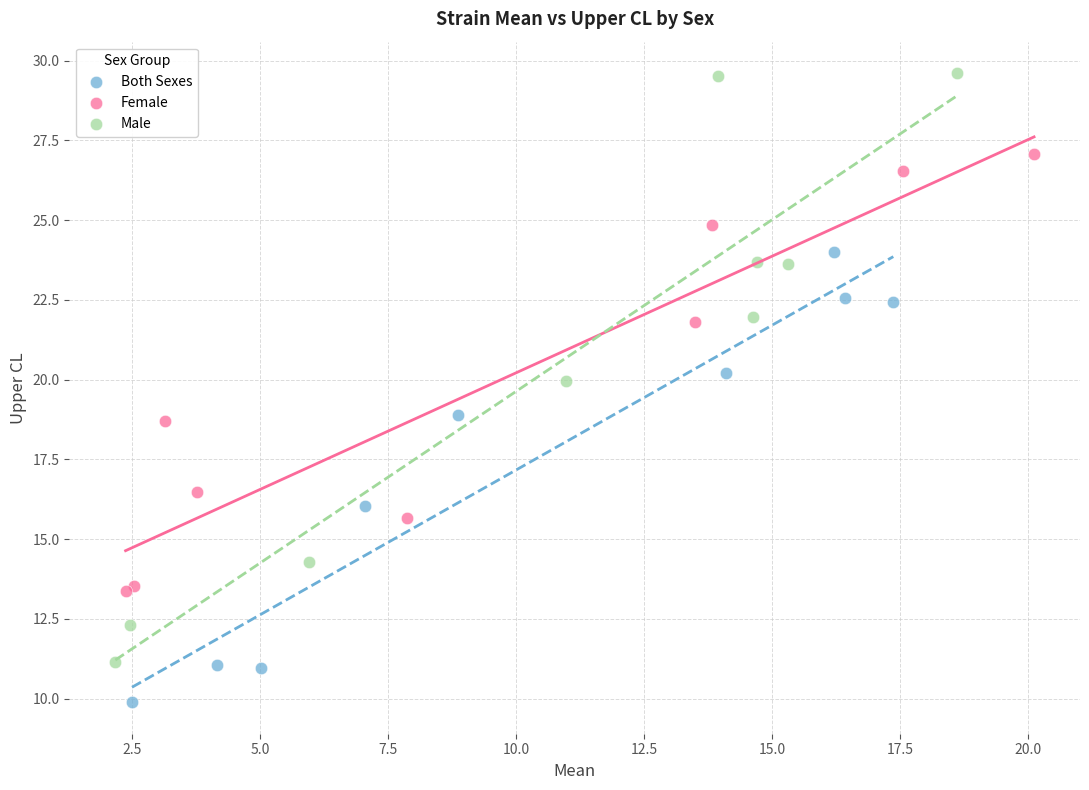

Which series has the widest spread of Y values?

Male